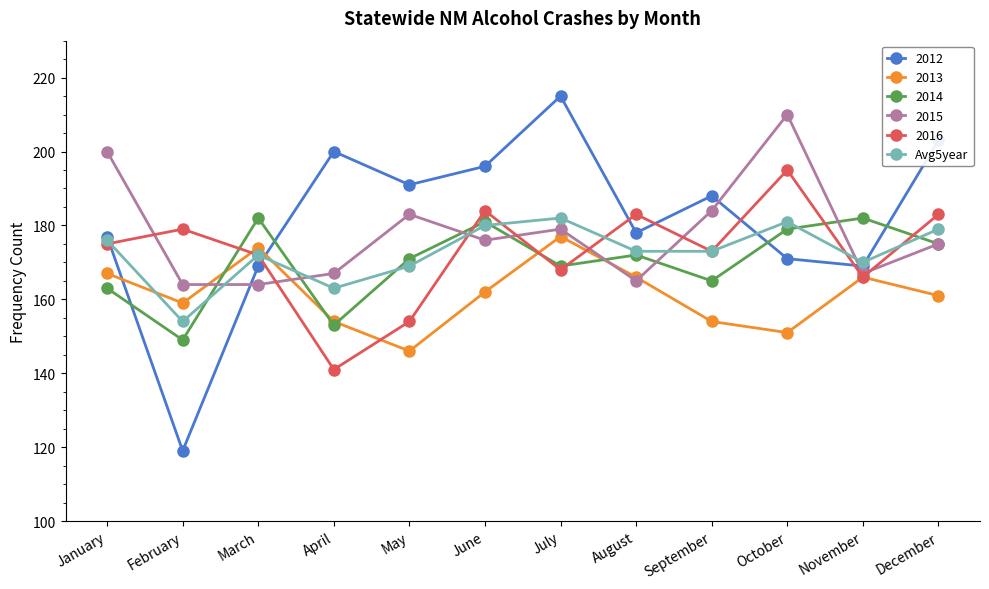

What is the approximate value of 2014 at June?

181